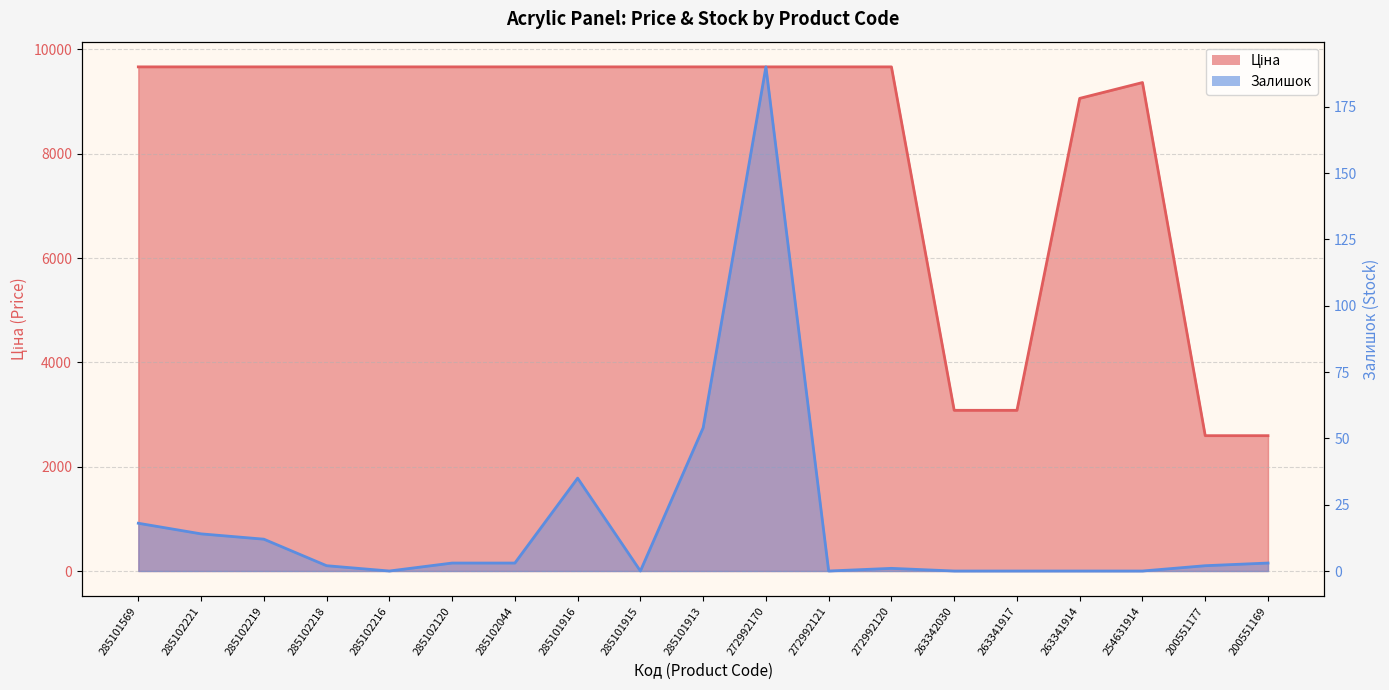

True or false: Ціна and Залишок intersect in this chart.

False